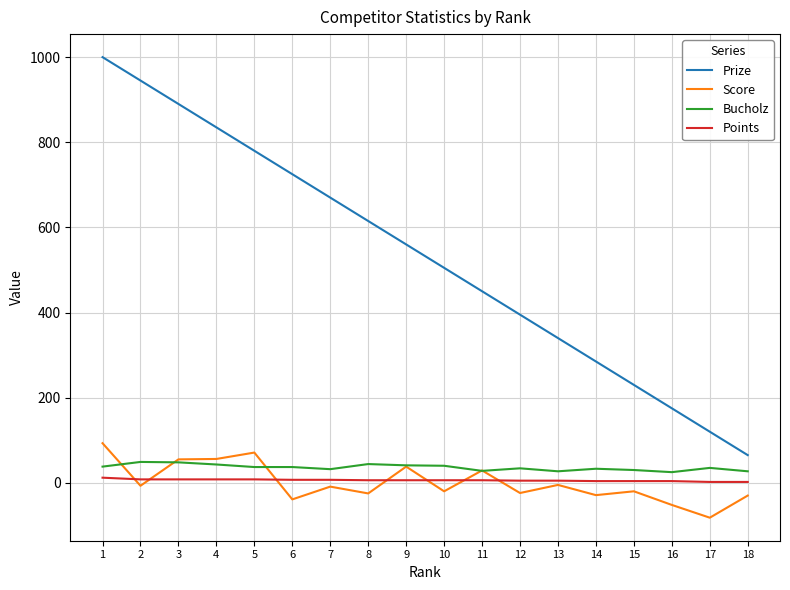

How many lines are shown in the chart?

4